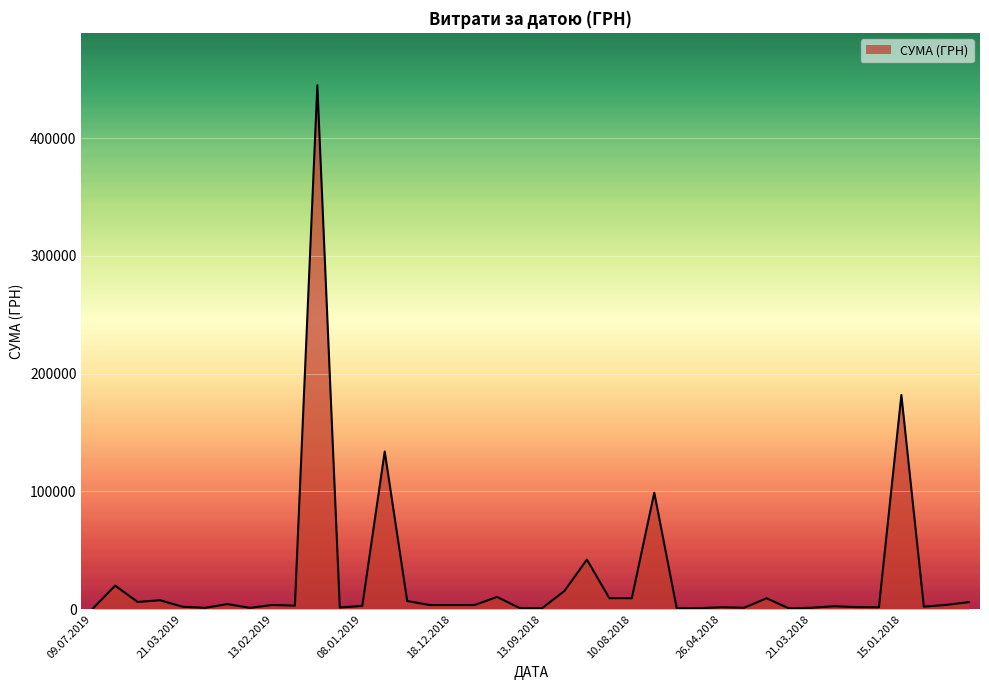

What is the difference between the maximum and minimum values?

444498.9